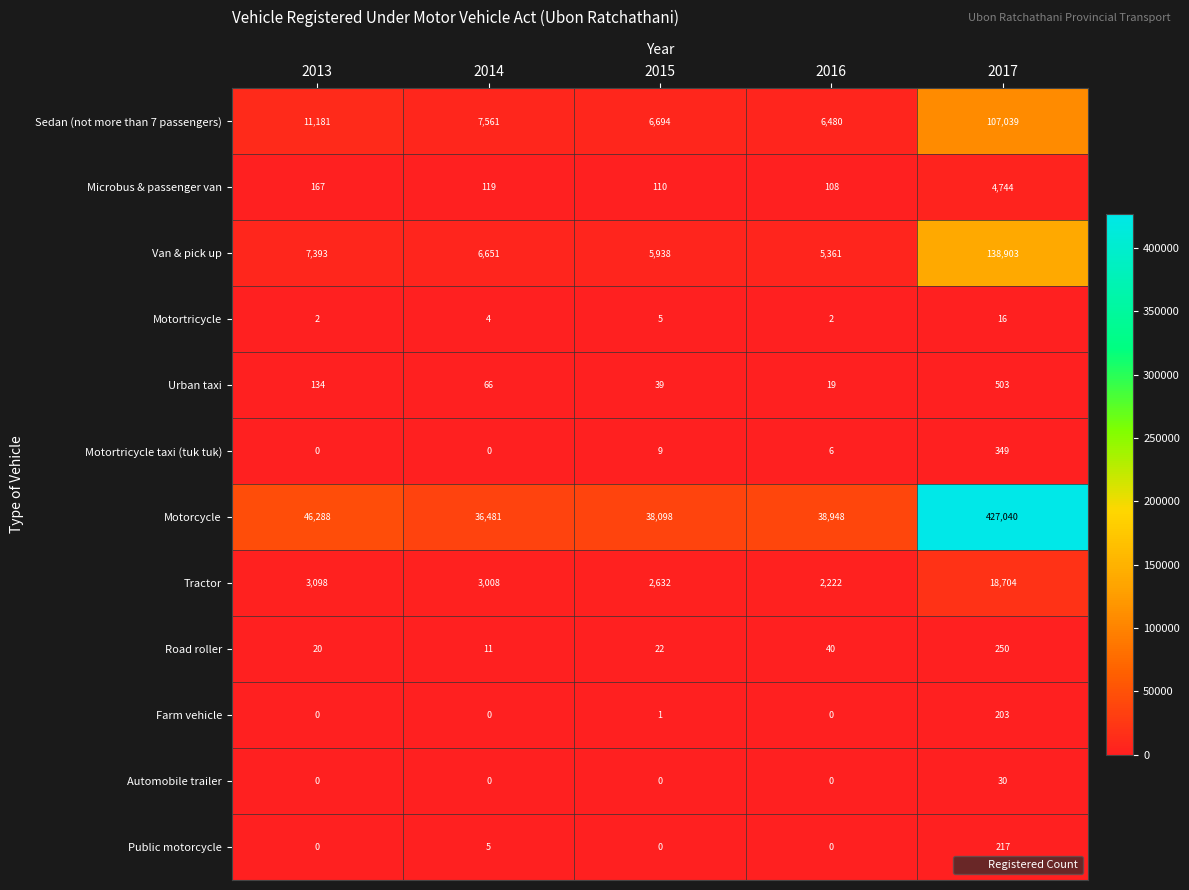

Count the number of data series in this chart.

12